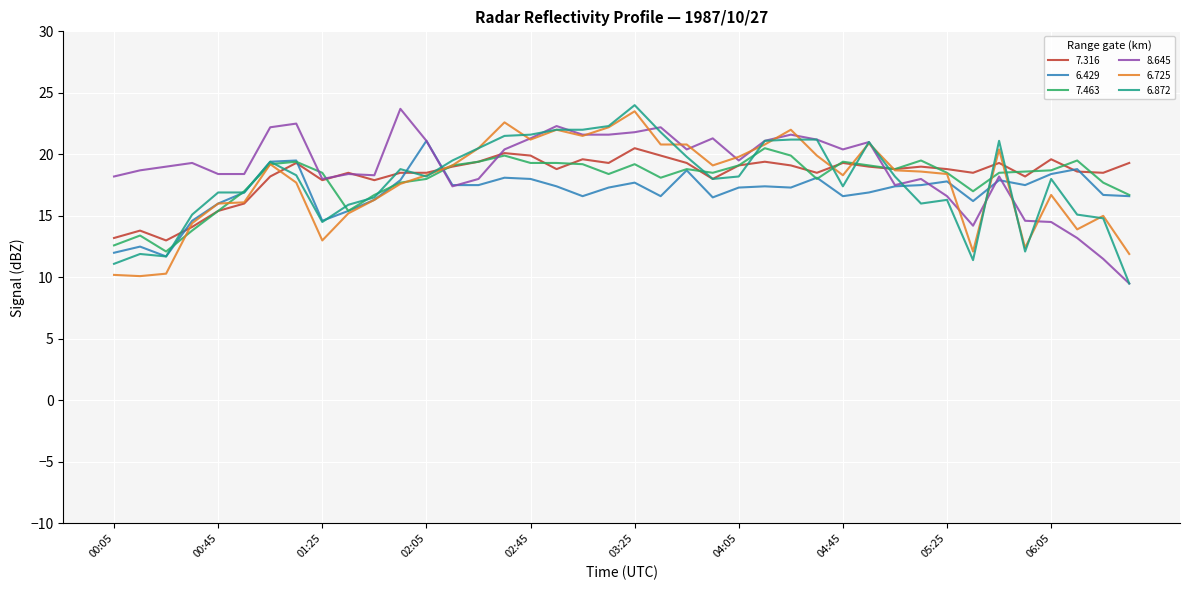

Is this an area chart (filled region under the line)?

No